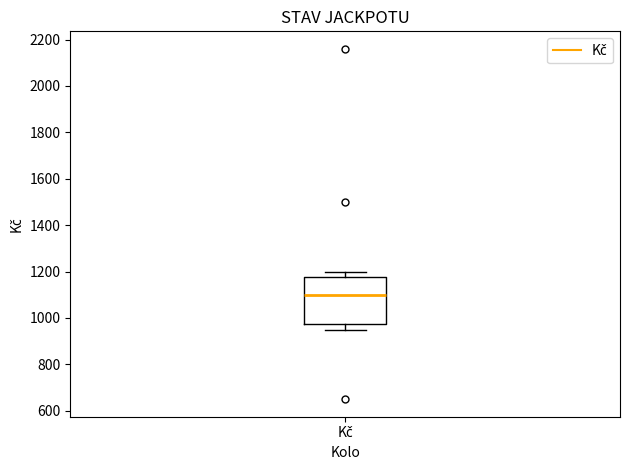

Read this box plot against the y-axis: the position of the median line, the range covered by the box, and the ends of both whiskers. The values are not printed on the chart, so give them approximately, as read against the axis.

median 1100, box 980 to 1180, whiskers 960 to 1200